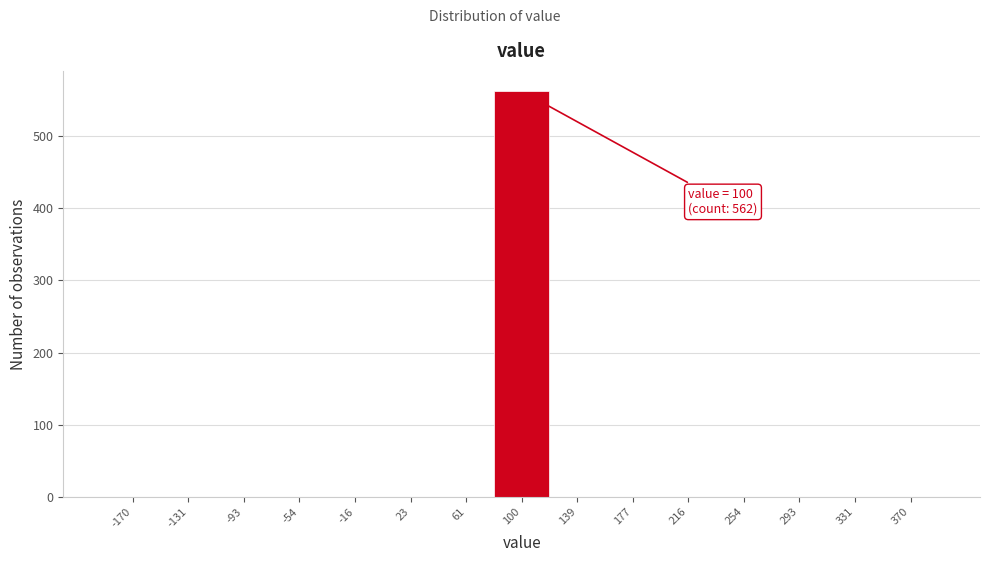

Which range on the x-axis has the tallest bar?

80 to 120